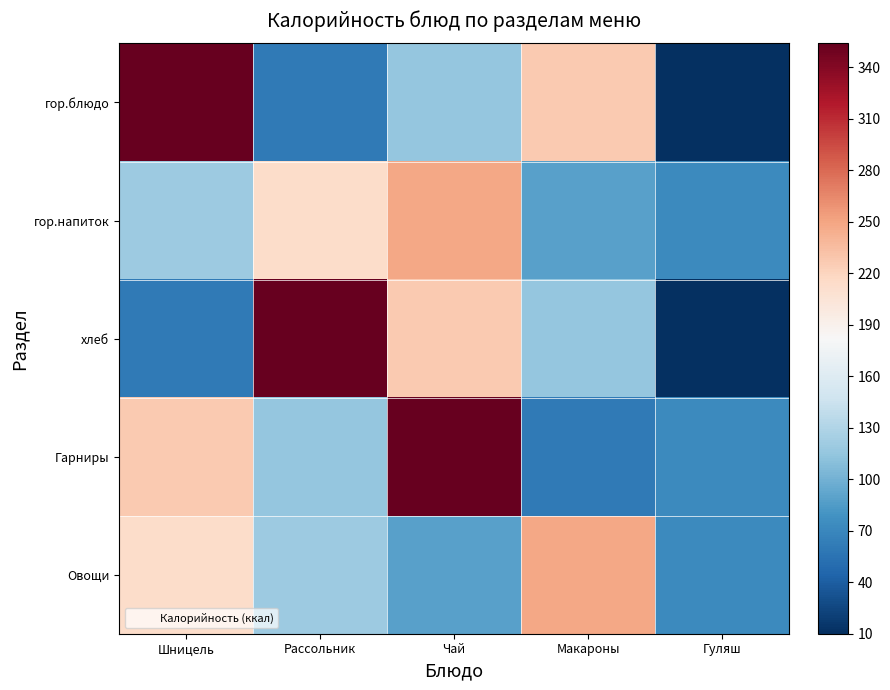

Reading right to left, transcribe all the data shown in this chart.

гор.блюдо: Гуляш=10	Макароны=227	Чай=115	Рассольник=61	Шницель=354
гор.напиток: Гуляш=73	Макароны=88	Чай=248	Рассольник=214	Шницель=120
хлеб: Гуляш=10	Макароны=115	Чай=227	Рассольник=354	Шницель=61
Гарниры: Гуляш=73	Макароны=61	Чай=354	Рассольник=115	Шницель=227
Овощи: Гуляш=73	Макароны=248	Чай=88	Рассольник=120	Шницель=214